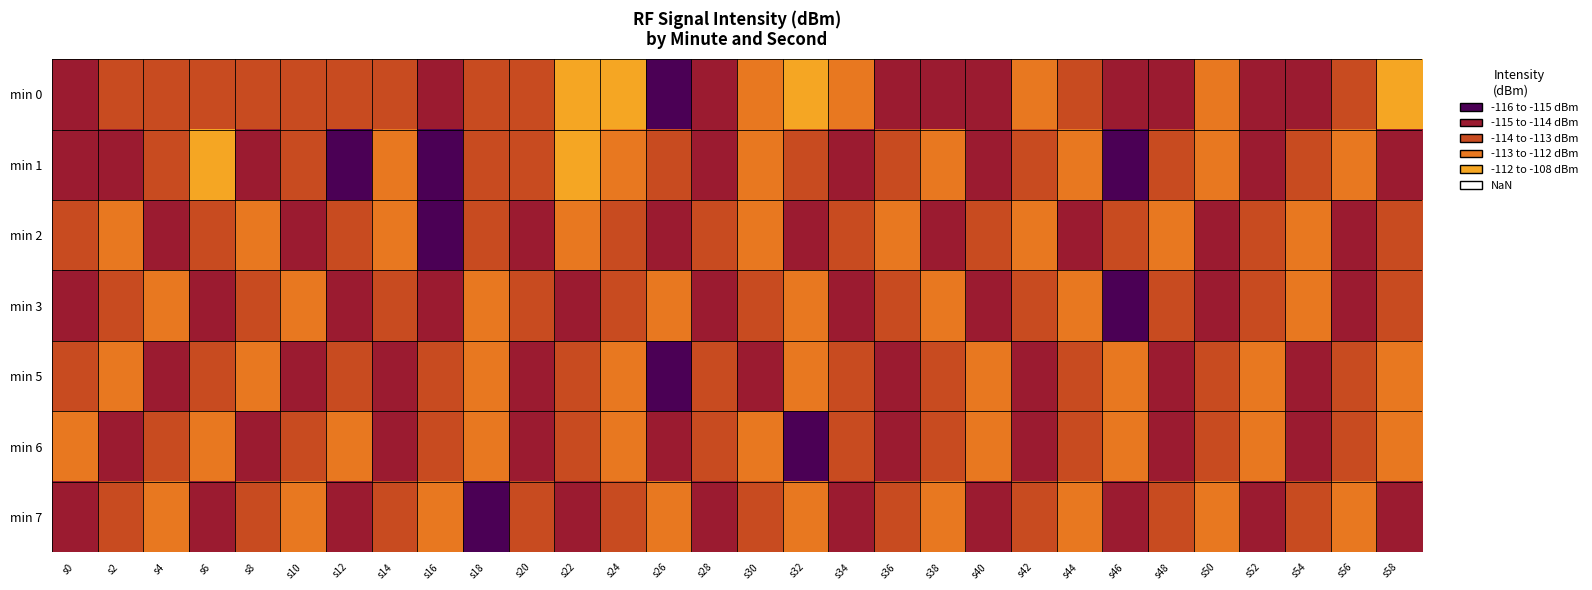

Reading left to right, transcribe all the data shown in this chart.

min 0: s0=-115.0	s2=-113.5	s4=-113.1	s6=-113.9	s8=-113.7	s10=-113.2	s12=-113.5	s14=-113.3	s16=-114.1	s18=-113.7	s20=-113.8	s22=-111.3	s24=-108.2	s26=-115.1	s28=-114.6	s30=-112.6	s32=-111.1	s34=-112.8	s36=-114.5	s38=-114.2	s40=-114.7	s42=-112.8	s44=-114.0	s46=-115.0	s48=-114.2	s50=-112.8	s52=-114.2	s54=-114.2	s56=-113.2	s58=-111.2
min 1: s0=-114.3	s2=-114.0	s4=-113.3	s6=-111.7	s8=-115.0	s10=-113.4	s12=-115.5	s14=-112.2	s16=-115.2	s18=-113.2	s20=-113.5	s22=-111.8	s24=-112.9	s26=-113.6	s28=-114.1	s30=-112.5	s32=-113.8	s34=-114.2	s36=-113.5	s38=-112.8	s40=-114.6	s42=-113.1	s44=-112.7	s46=-115.1	s48=-113.9	s50=-112.4	s52=-114.8	s54=-113.3	s56=-112.6	s58=-114.5
min 2: s0=-113.5	s2=-112.8	s4=-114.2	s6=-113.6	s8=-112.9	s10=-114.7	s12=-113.2	s14=-112.4	s16=-115.1	s18=-113.8	s20=-114.3	s22=-112.7	s24=-113.9	s26=-114.5	s28=-113.1	s30=-112.6	s32=-114.8	s34=-113.4	s36=-112.5	s38=-114.6	s40=-113.2	s42=-112.8	s44=-114.1	s46=-113.7	s48=-112.3	s50=-114.9	s52=-113.5	s54=-112.7	s56=-114.2	s58=-113.6
min 3: s0=-114.1	s2=-113.5	s4=-112.8	s6=-114.6	s8=-113.2	s10=-112.7	s12=-115.0	s14=-113.8	s16=-114.3	s18=-112.6	s20=-113.9	s22=-114.5	s24=-113.1	s26=-112.5	s28=-114.7	s30=-113.3	s32=-112.8	s34=-114.2	s36=-113.6	s38=-112.9	s40=-114.4	s42=-113.1	s44=-112.7	s46=-115.1	s48=-113.8	s50=-114.2	s52=-113.5	s54=-112.6	s56=-114.9	s58=-113.3
min 5: s0=-113.8	s2=-112.9	s4=-114.4	s6=-113.1	s8=-112.6	s10=-115.0	s12=-113.7	s14=-114.2	s16=-113.5	s18=-112.8	s20=-114.6	s22=-113.2	s24=-112.4	s26=-115.1	s28=-113.9	s30=-114.3	s32=-112.7	s34=-113.8	s36=-114.5	s38=-113.1	s40=-112.6	s42=-114.8	s44=-113.4	s46=-112.5	s48=-114.6	s50=-113.2	s52=-112.8	s54=-114.1	s56=-113.7	s58=-112.3
min 6: s0=-112.6	s2=-114.9	s4=-113.5	s6=-112.7	s8=-114.2	s10=-113.6	s12=-112.3	s14=-114.8	s16=-113.4	s18=-112.5	s20=-114.6	s22=-113.2	s24=-112.9	s26=-114.4	s28=-113.1	s30=-112.7	s32=-115.1	s34=-113.8	s36=-114.2	s38=-113.5	s40=-112.6	s42=-114.9	s44=-113.3	s46=-112.8	s48=-114.2	s50=-113.6	s52=-112.9	s54=-114.5	s56=-113.1	s58=-112.5
min 7: s0=-114.7	s2=-113.3	s4=-112.8	s6=-114.2	s8=-113.6	s10=-112.9	s12=-114.4	s14=-113.1	s16=-112.7	s18=-115.1	s20=-113.8	s22=-114.2	s24=-113.5	s26=-112.6	s28=-114.9	s30=-113.3	s32=-112.8	s34=-114.1	s36=-113.7	s38=-112.3	s40=-114.9	s42=-113.5	s44=-112.7	s46=-114.2	s48=-113.6	s50=-112.3	s52=-114.8	s54=-113.4	s56=-112.5	s58=-114.6